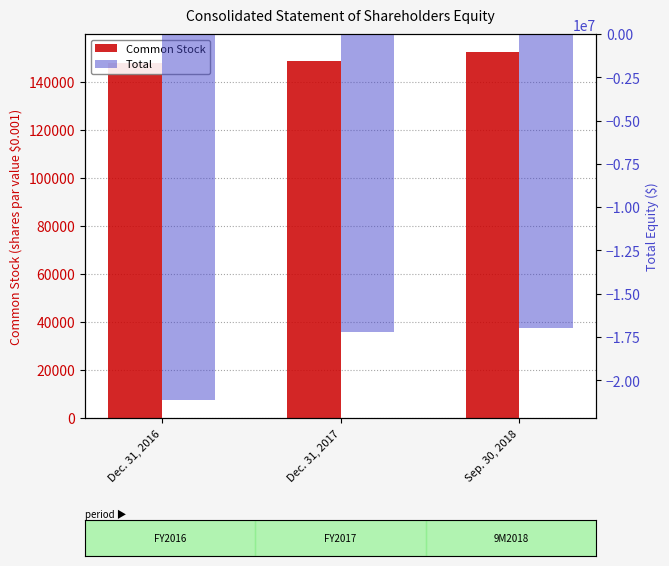

What is the label of the 1st bar from the left?

Dec. 31, 2016